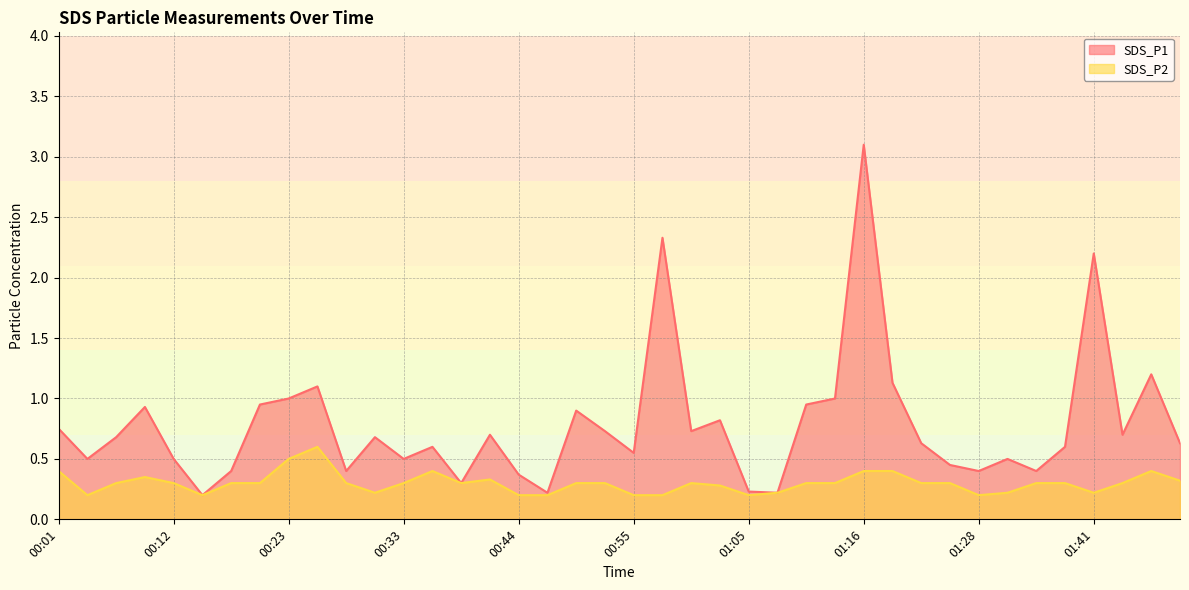

What is the sum of all SDS_P1 values?

31.2